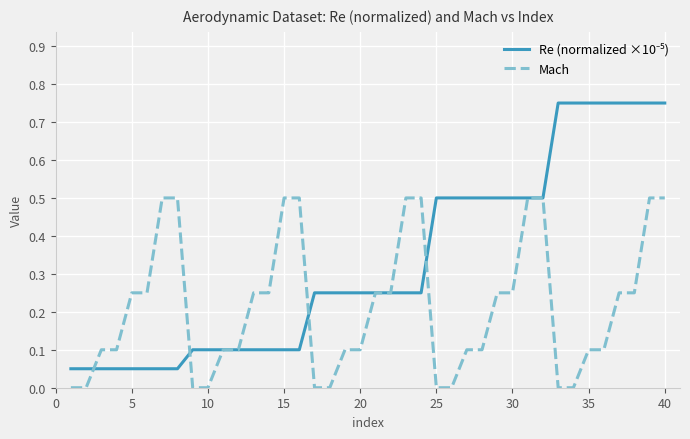

What is the total value across all series at 5?

0.3